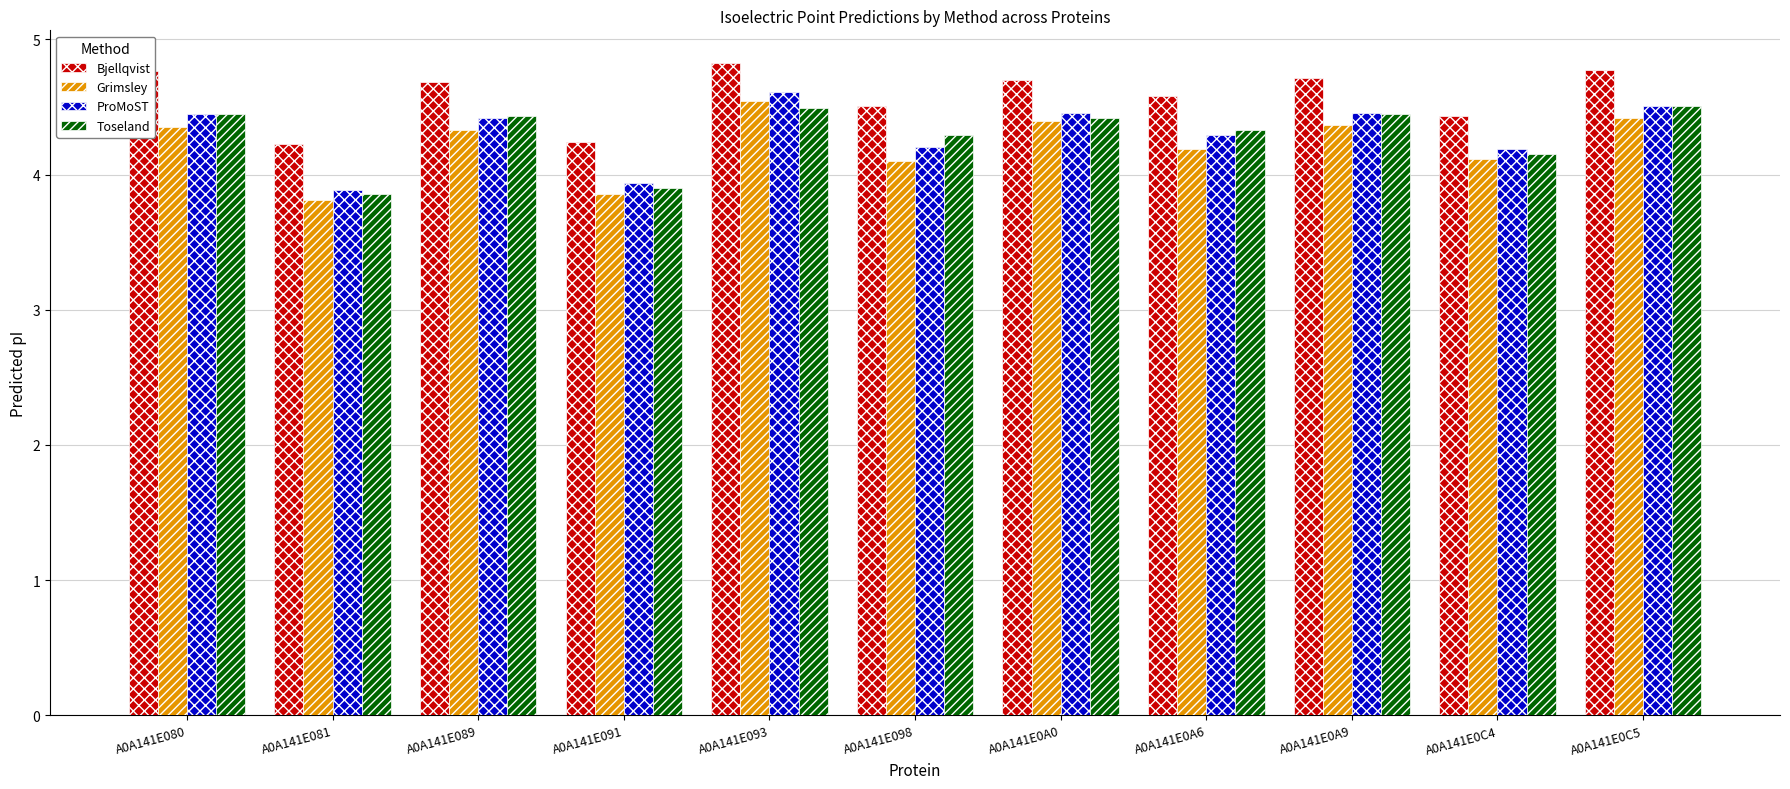

At which category is the sum across all series the highest?

A0A141E093